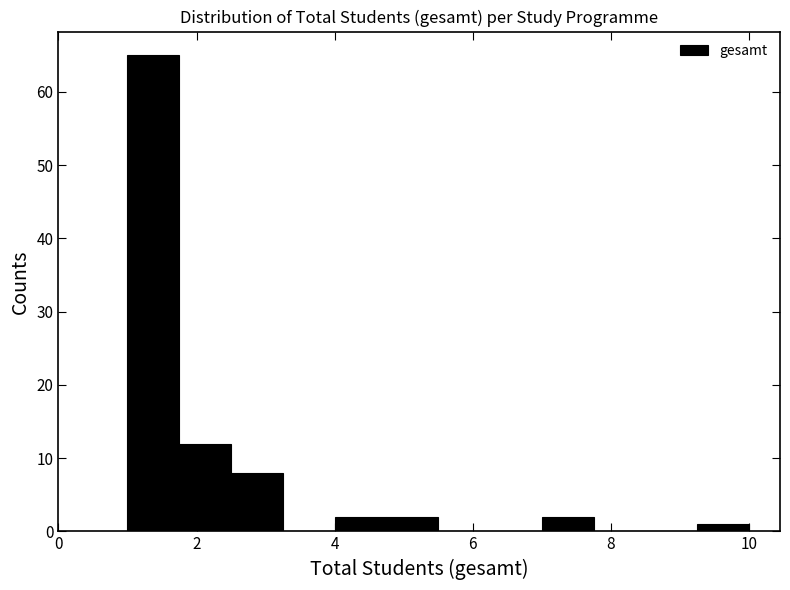

Around what value on the x-axis is the tallest bar? Give the approximate position of its centre, as read against the axis.

1.4